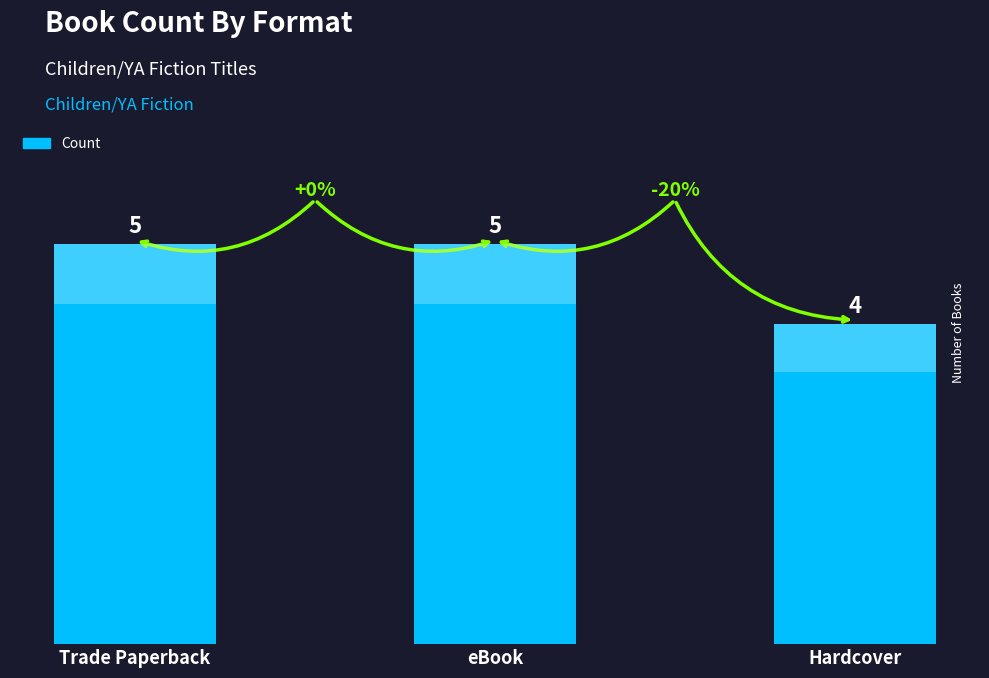

What is the value of the 2nd bar from the left?

5